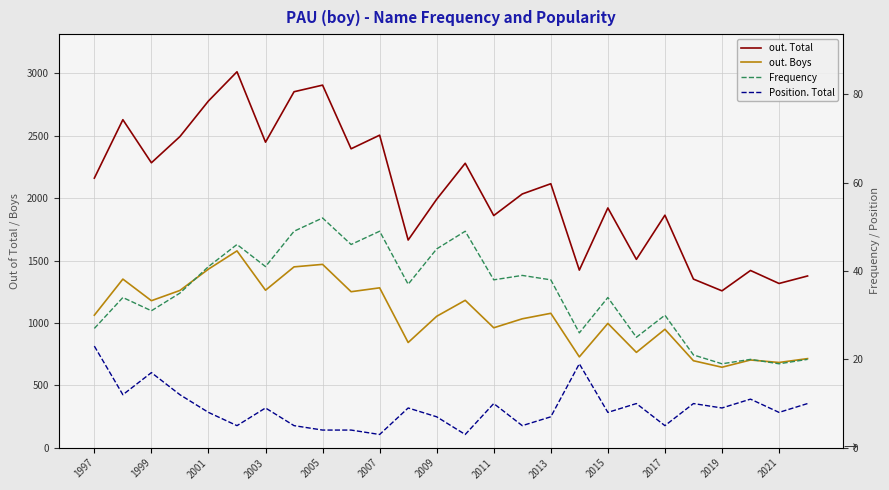

What is the sum of the out. Total values at 2019 and 2017?

3120